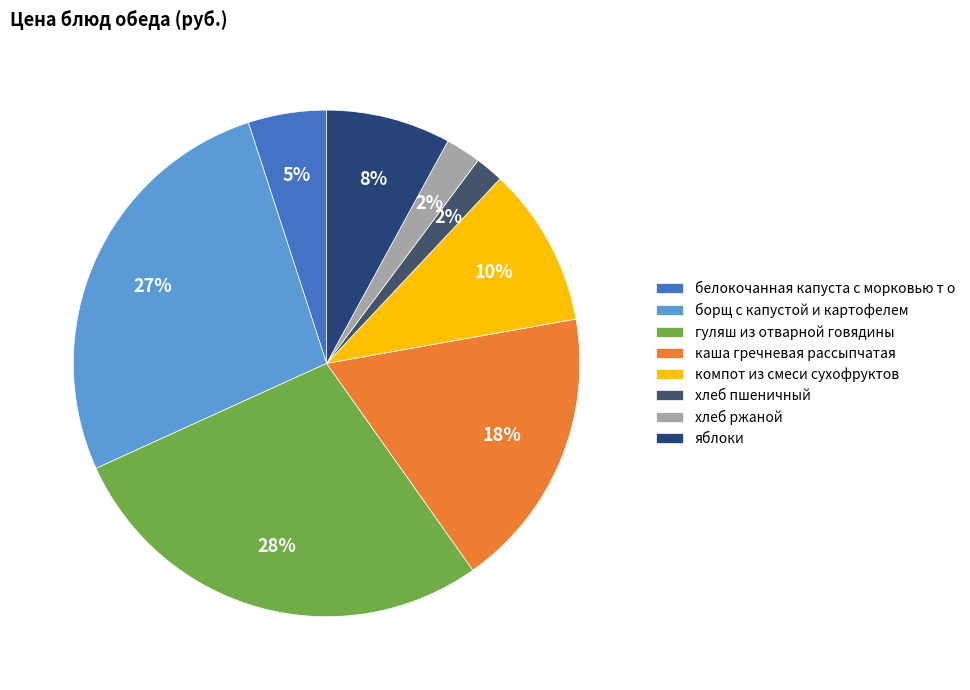

True or false: гуляш из отварной говядины accounts for 28% of the total.

True